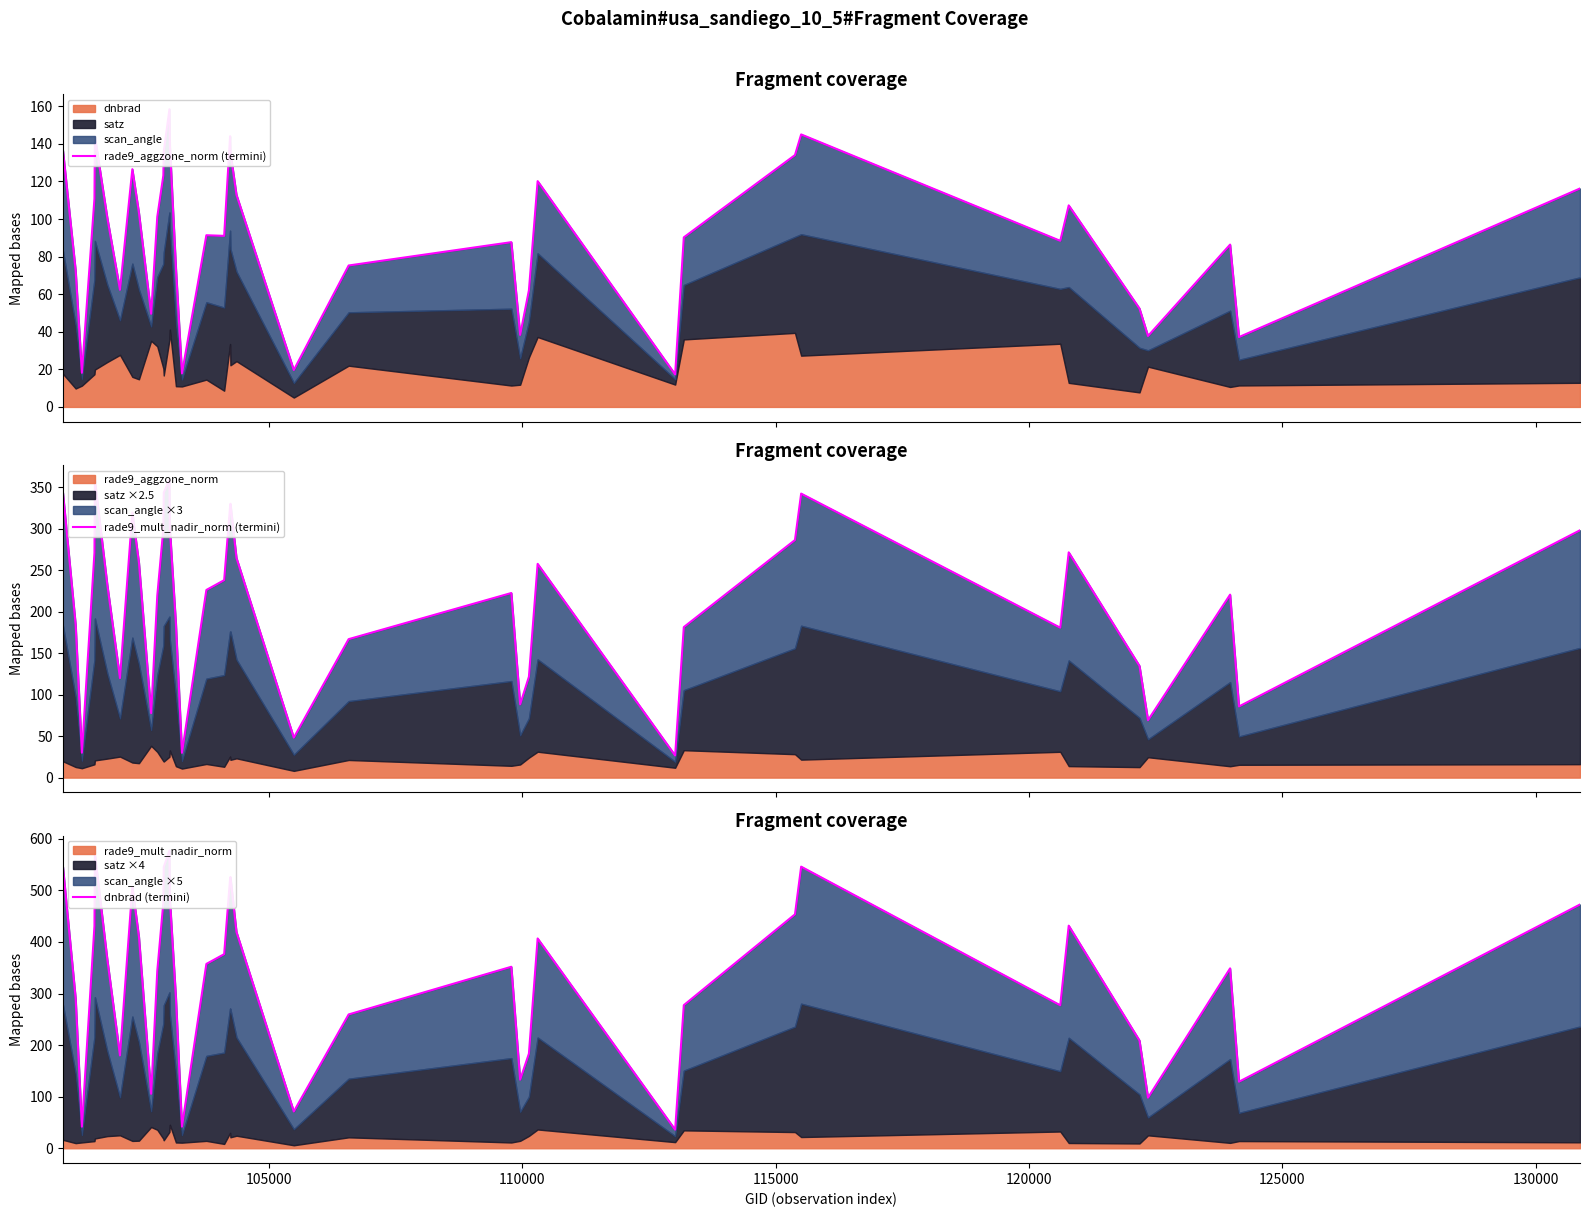

Which series has the largest range (max minus min)?

dnbrad (termini)